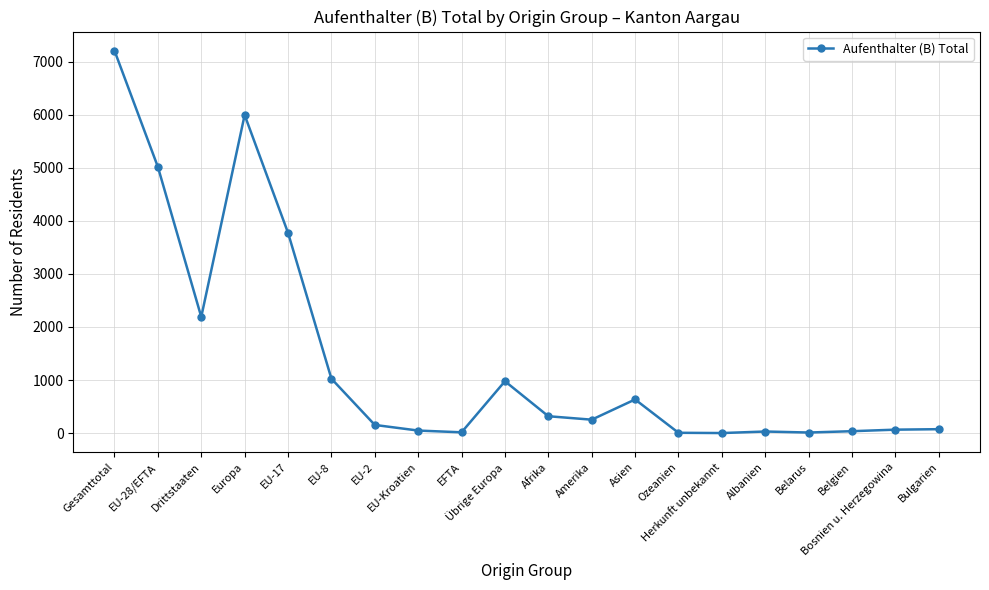

Where is the data nearest to the value 3602?

EU-17